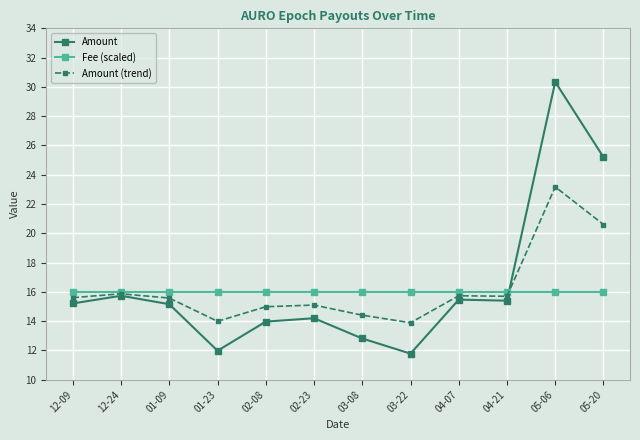

Rank the series at 04-21 from highest to lowest value.

Fee (scaled), Amount (trend), Amount